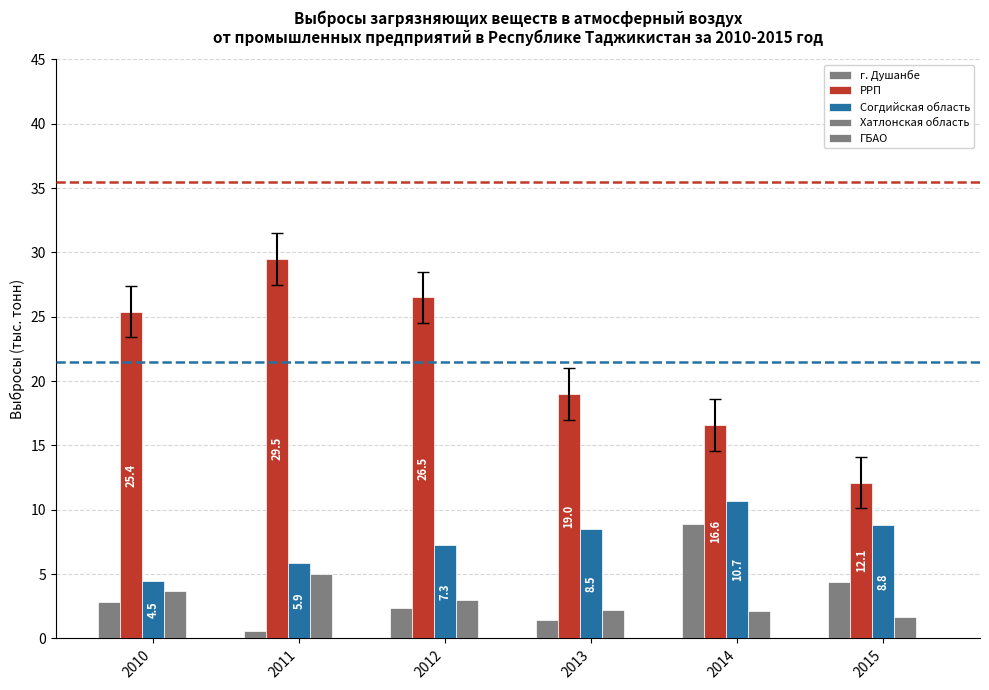

What is the lowest value of the г. Душанбе series?

0.6